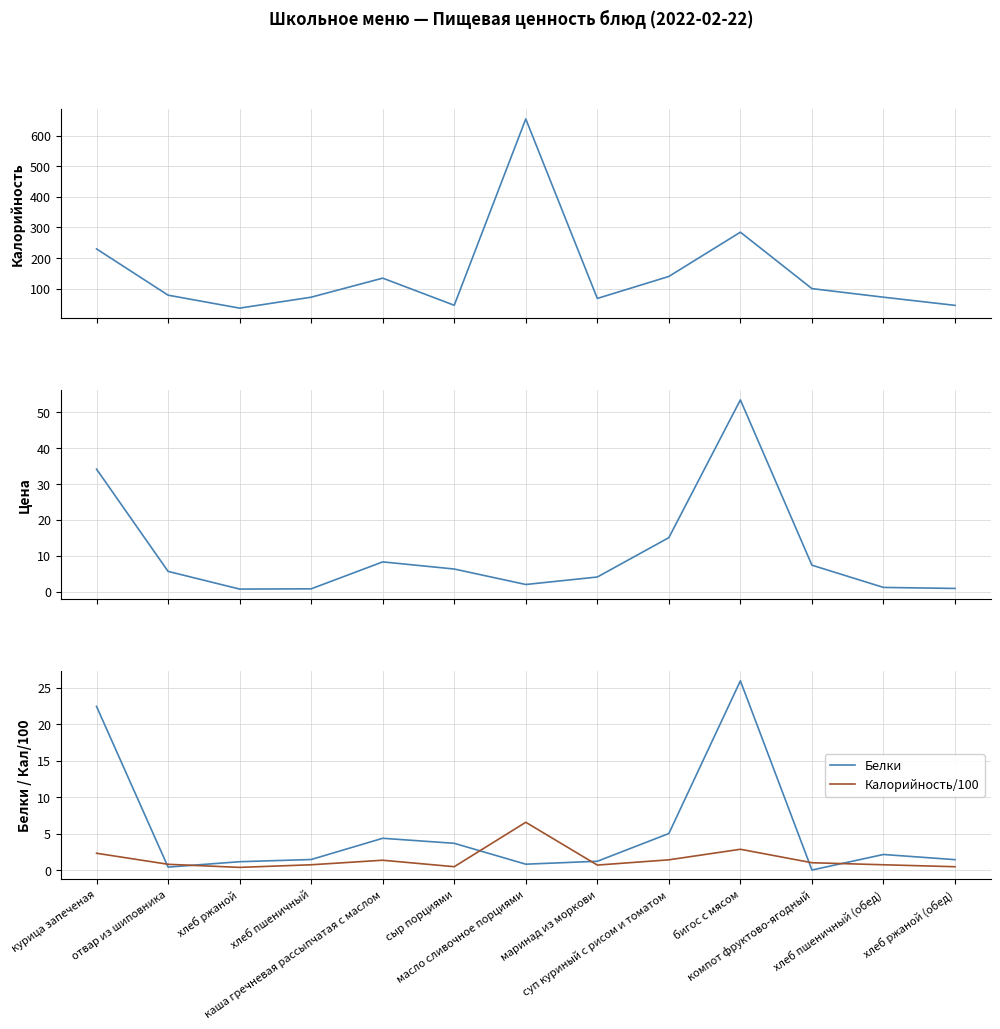

How many positive values does the Белки series have?

12